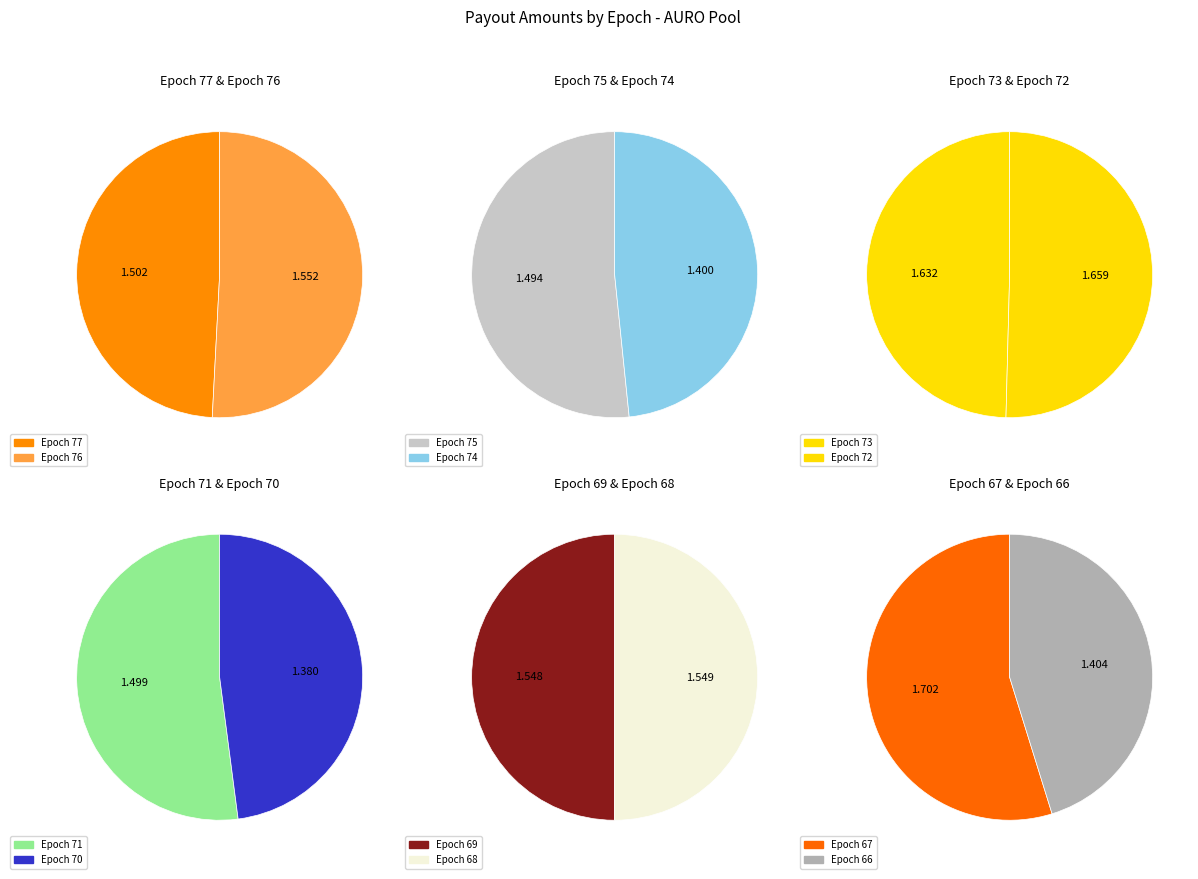

Between Epoch 75 and Epoch 70, which is larger?

Epoch 75